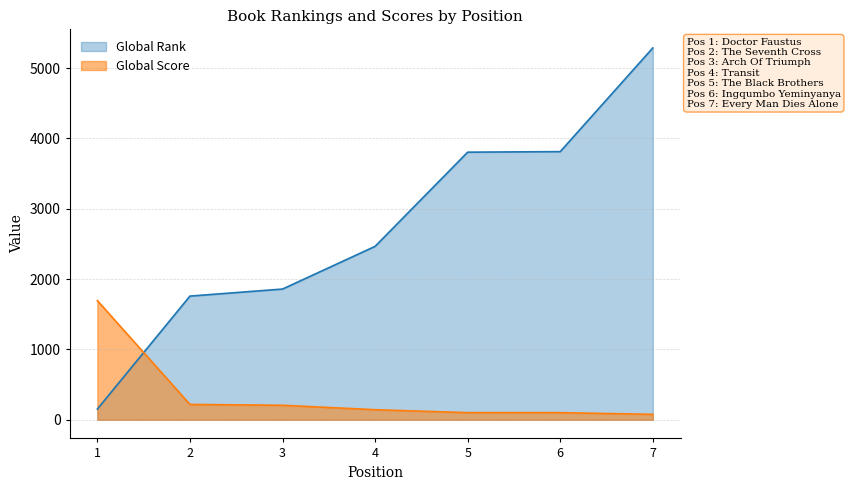

At which label does Global Score reach its peak?

1